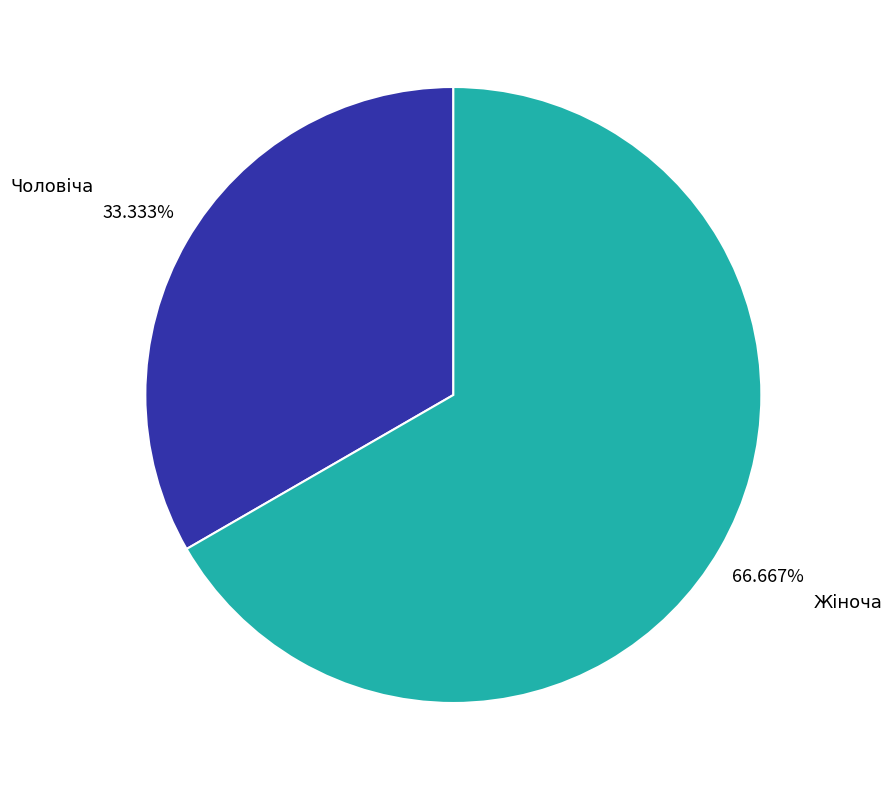

Combined, do Жіноча and Чоловіча account for over 50%?

Yes